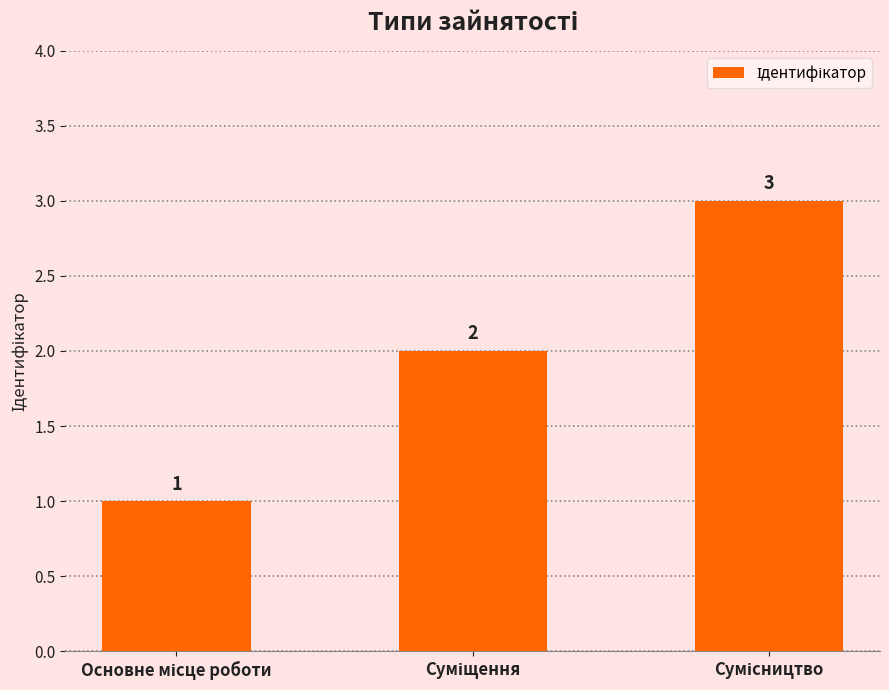

What is the value of the 1st bar from the left?

1